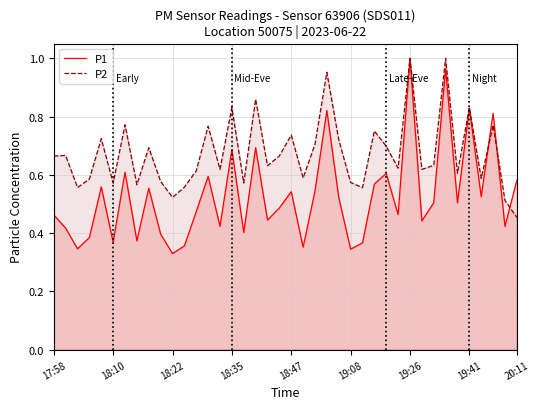

Does the chart display data point markers on the line(s)?

No